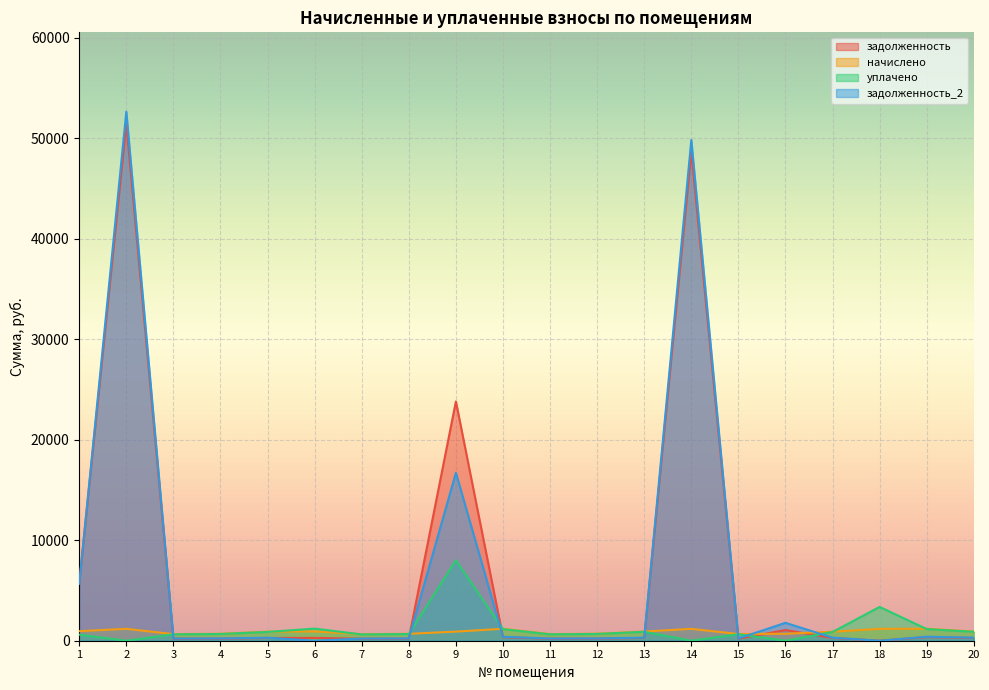

At how many categories does at least one series exceed 7267?

3